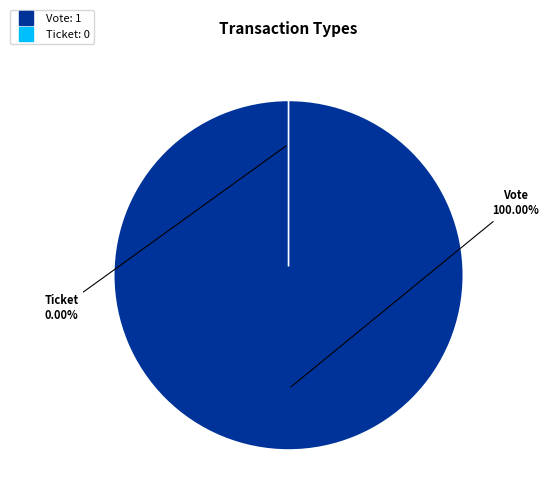

Do Ticket and Vote together represent more than half of the pie?

Yes